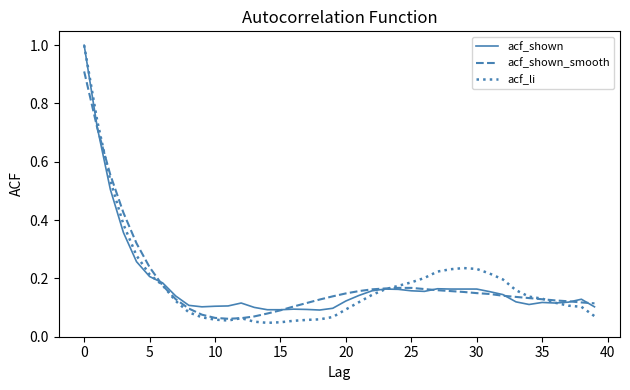

Which series has the widest spread of values?

acf_li